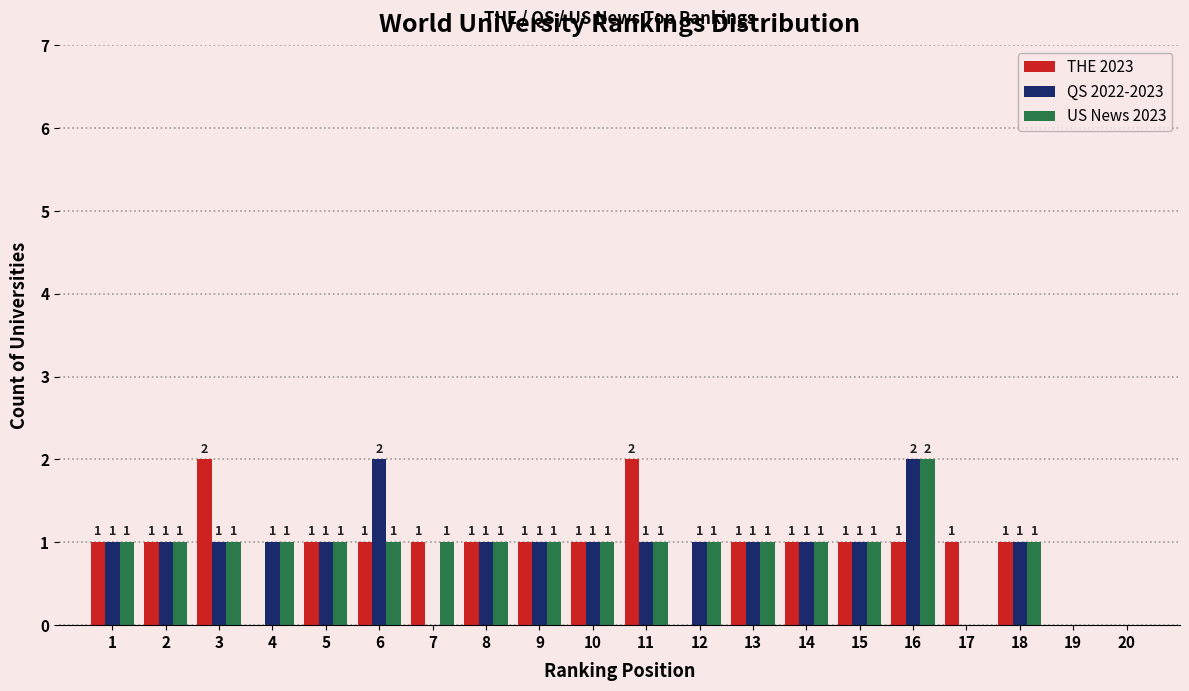

Reading left to right, transcribe all the data shown in this chart.

THE 2023: 1=1	2=1	3=2	4=0	5=1	6=1	7=1	8=1	9=1	10=1	11=2	12=0	13=1	14=1	15=1	16=1	17=1	18=1	19=0	20=0
QS 2022-2023: 1=1	2=1	3=1	4=1	5=1	6=2	7=0	8=1	9=1	10=1	11=1	12=1	13=1	14=1	15=1	16=2	17=0	18=1	19=0	20=0
US News 2023: 1=1	2=1	3=1	4=1	5=1	6=1	7=1	8=1	9=1	10=1	11=1	12=1	13=1	14=1	15=1	16=2	17=0	18=1	19=0	20=0